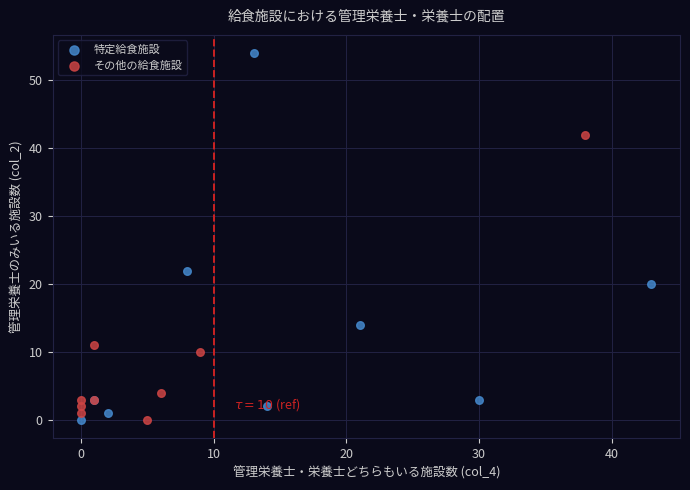

Which series has the largest Y range (max minus min)?

特定給食施設